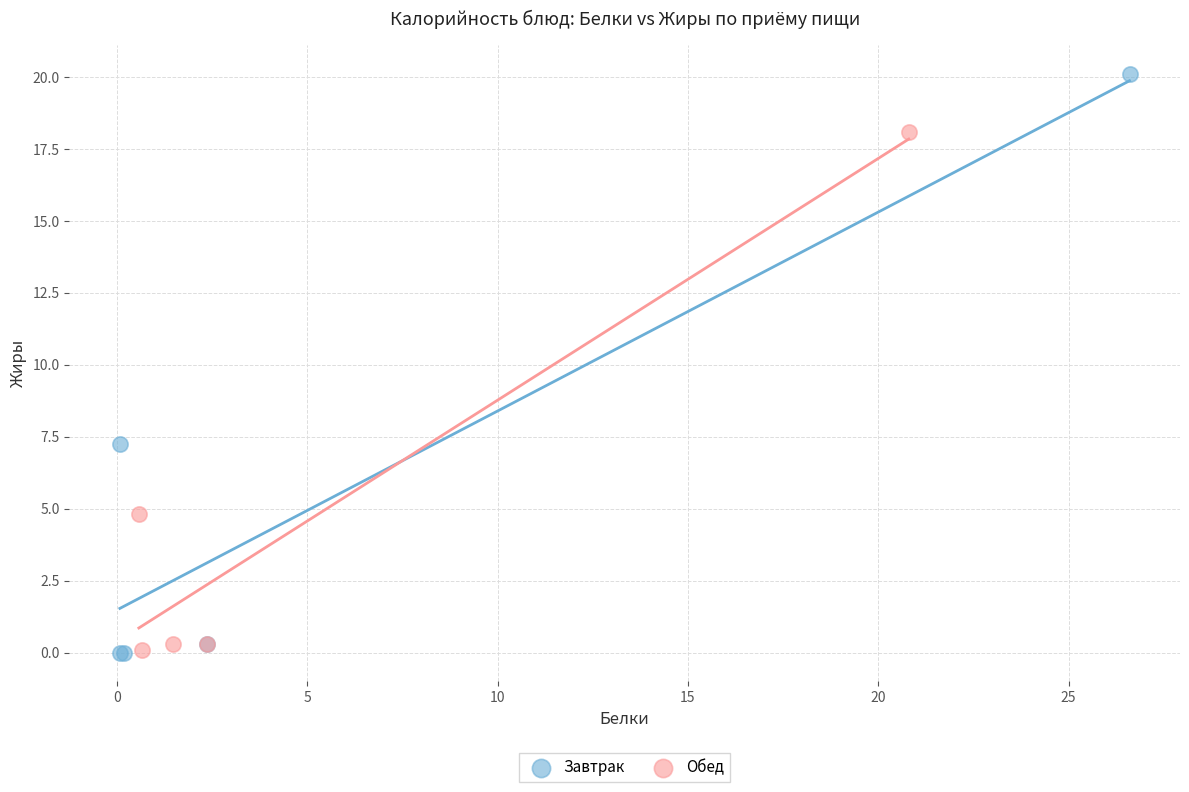

Which series contains the highest Y value?

Завтрак